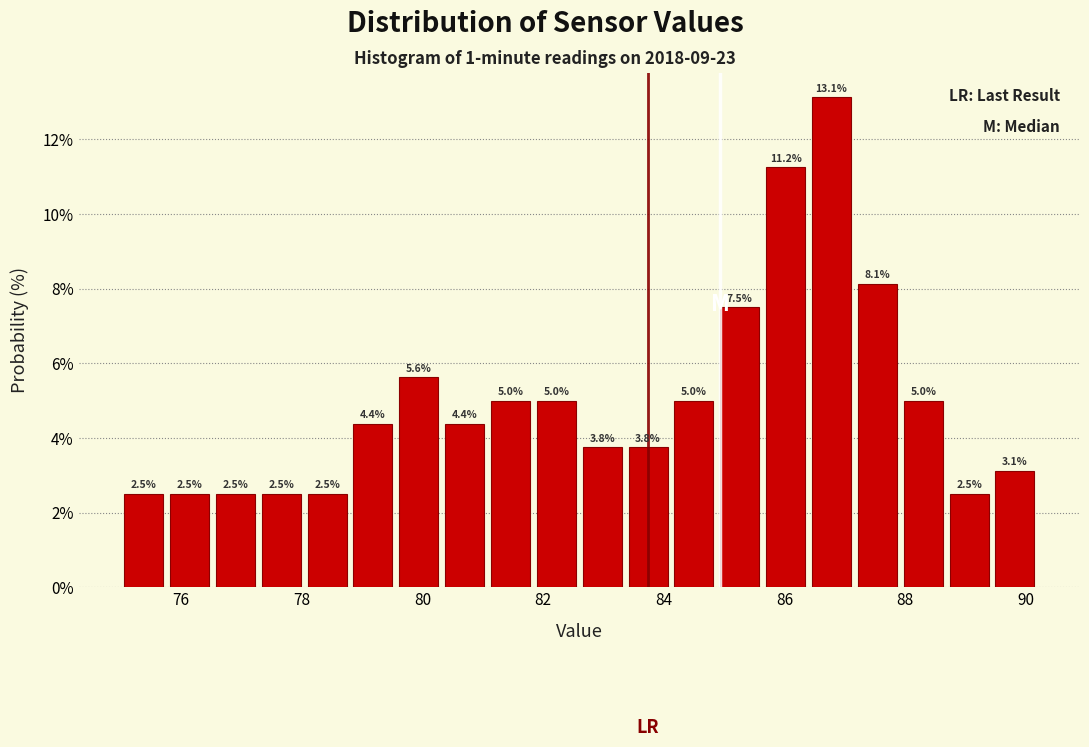

Read against the x-axis, roughly where is the centre of the tallest bar?

86.8